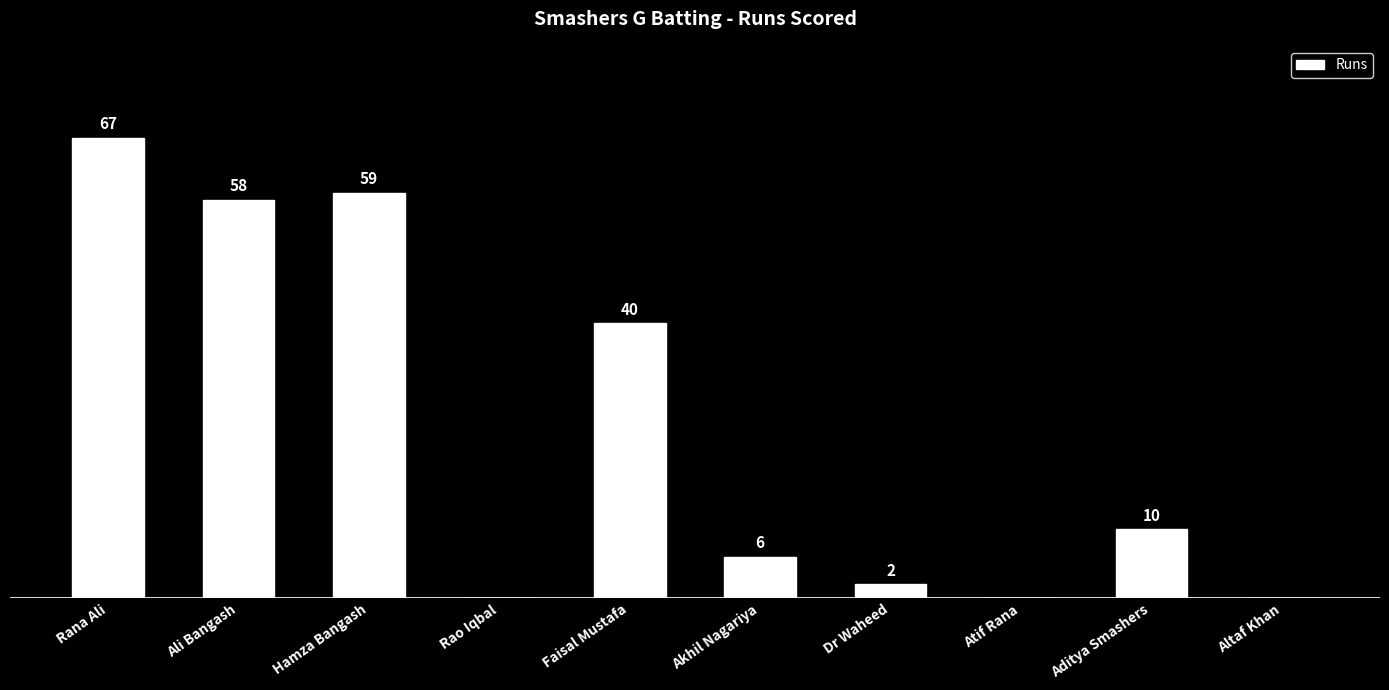

Between Rana Ali and Akhil Nagariya, which is larger?

Rana Ali